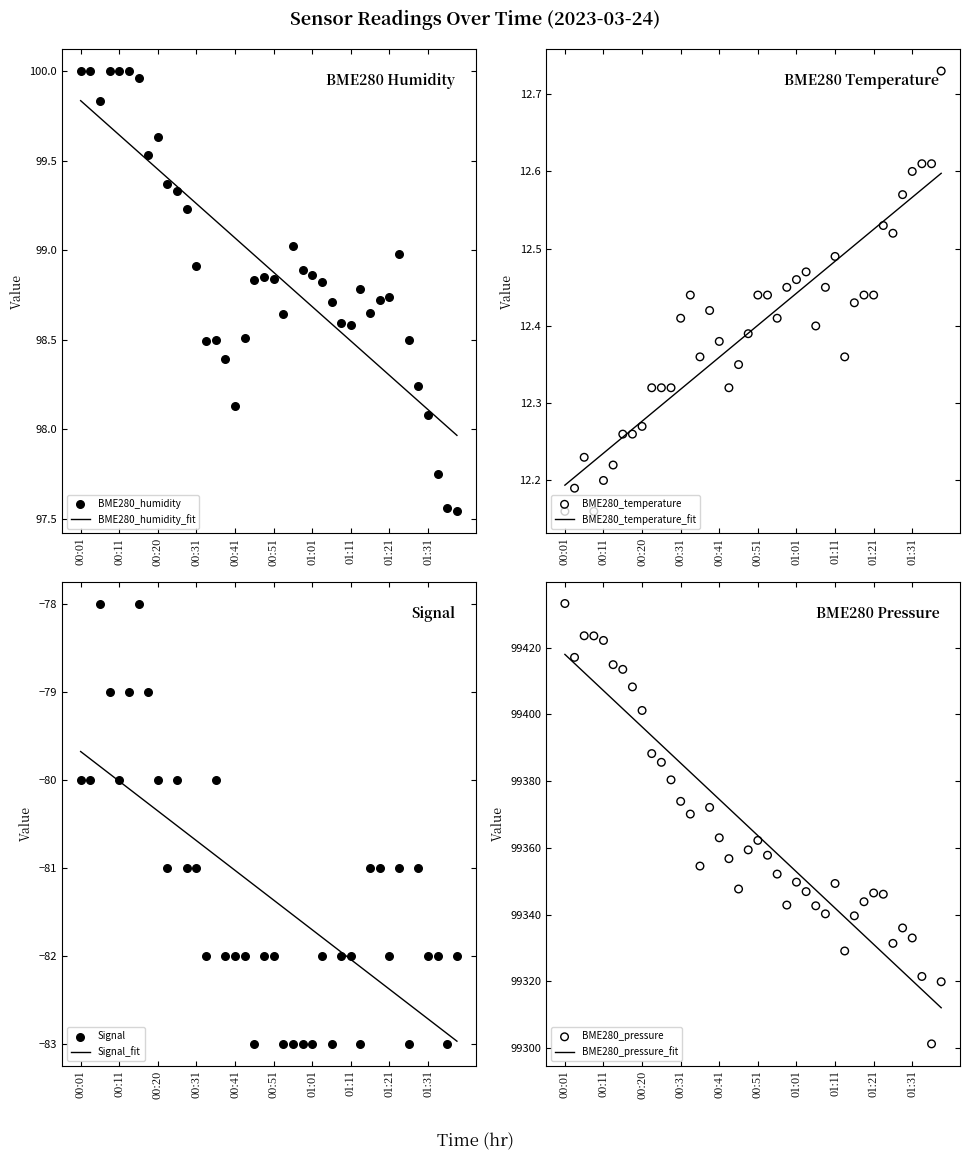

What are all the series names shown in the legend?

BME280_temperature, BME280_humidity, BME280_pressure, Signal